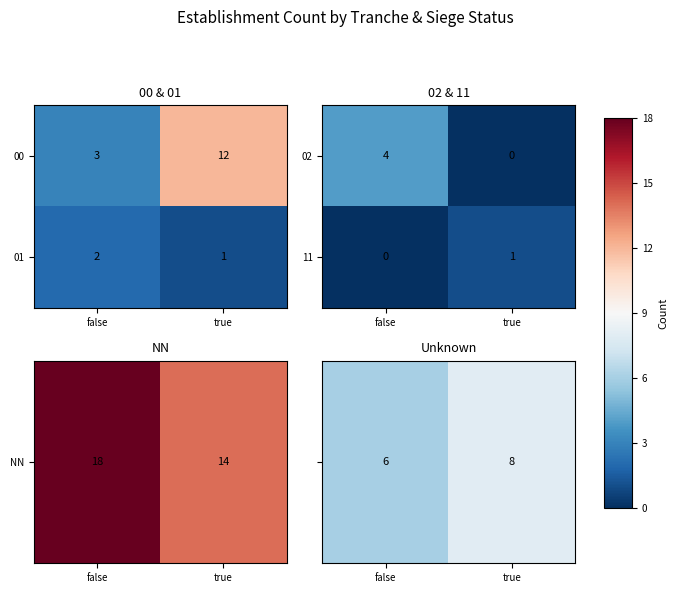

What is the sum of the 02 values at false and true?

4